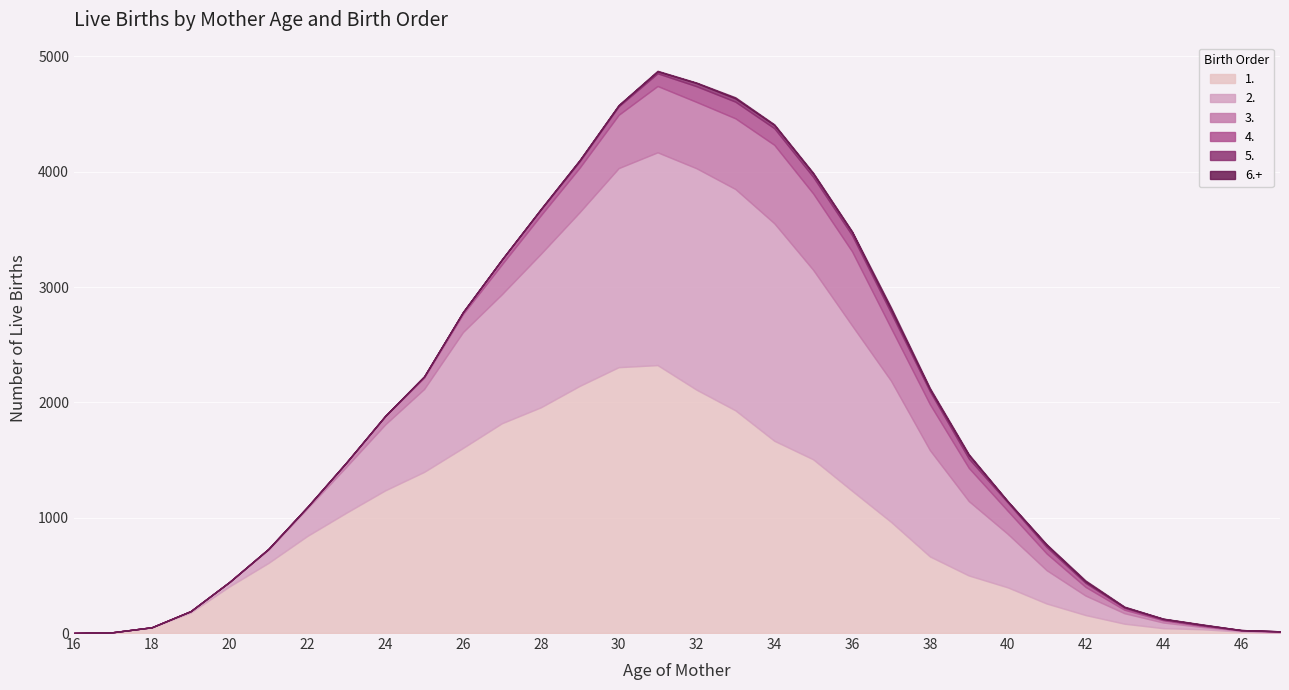

How many data points in 2. are less than 572?

16